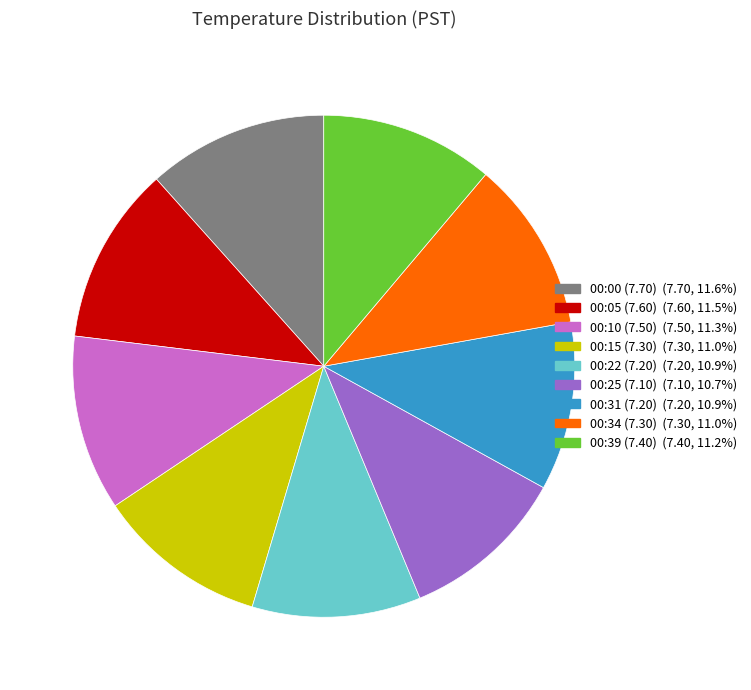

How many slices are in this pie chart?

9